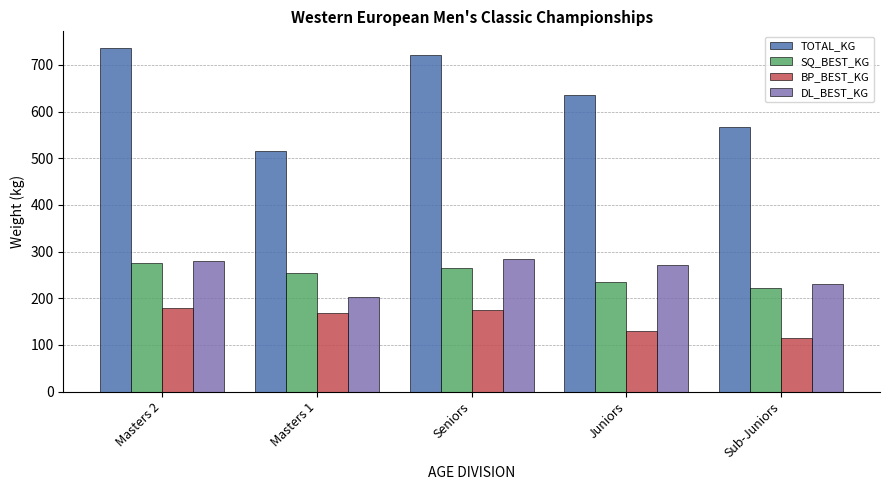

Does the chart contain any negative values?

No